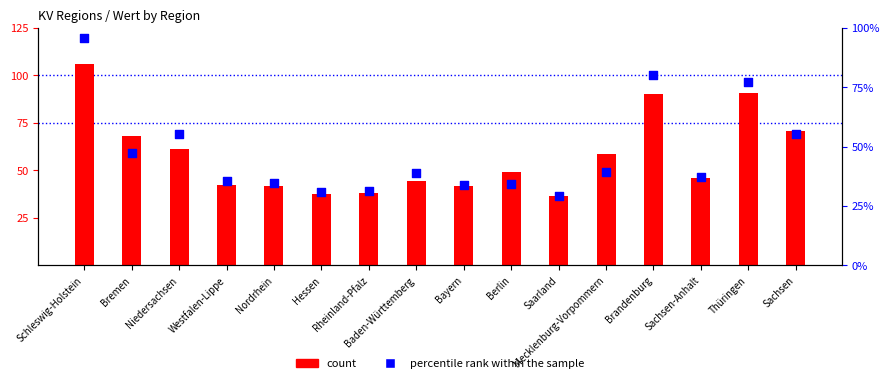

What is the total value across all series at Westfalen-Lippe?

77.8